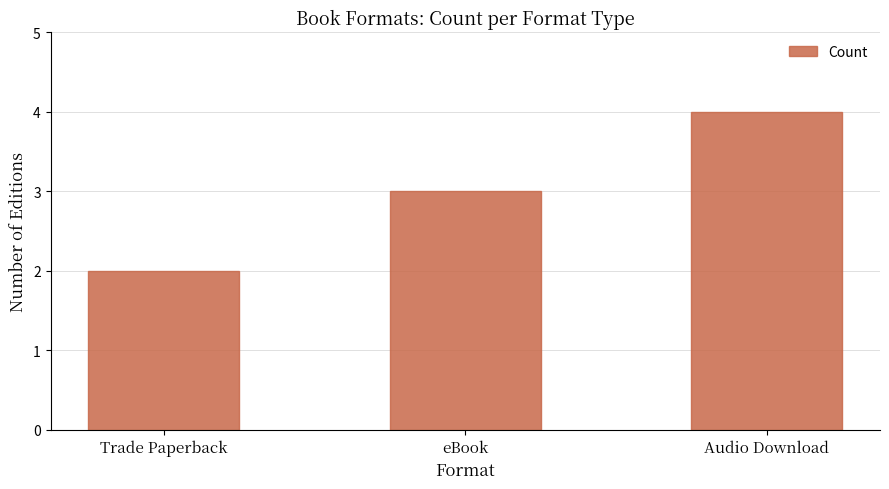

Reading left to right, transcribe all the data shown in this chart.

Trade Paperback=2	eBook=3	Audio Download=4